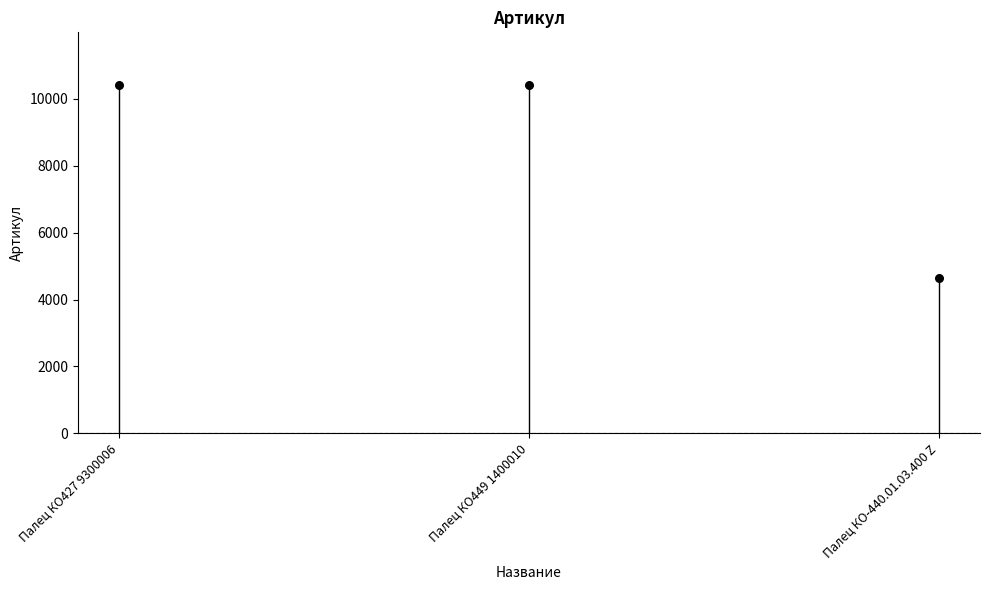

Approximately how many times larger is the value at Палец КО-440.01.03.400 Z compared to Палец КО449 1400010?

0.4